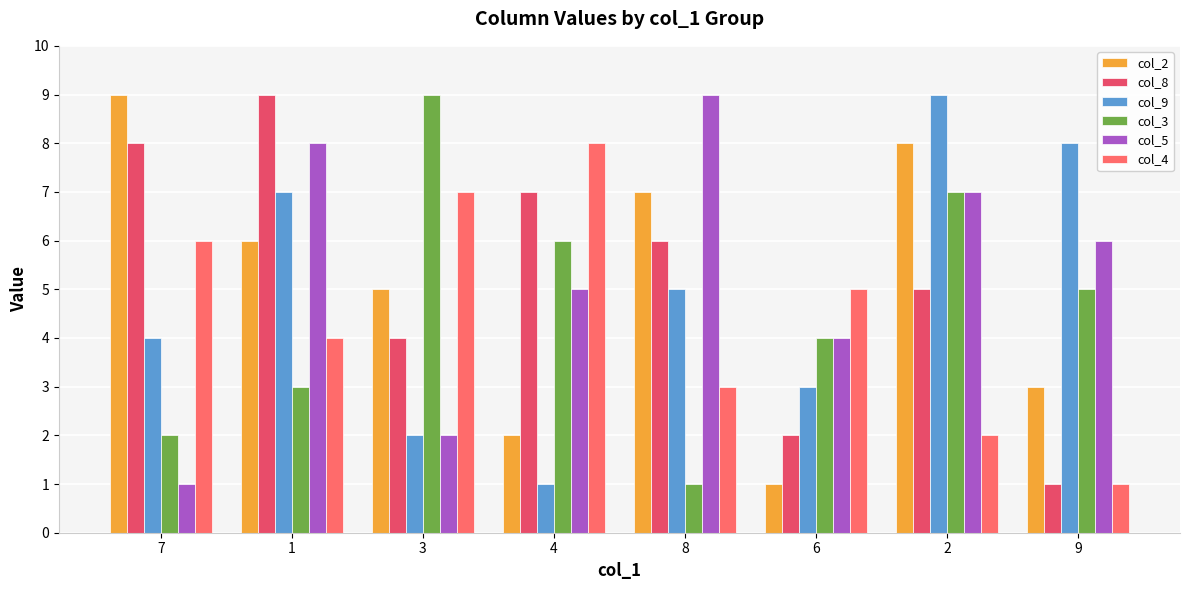

What is the difference between the highest and lowest values at 2?

7